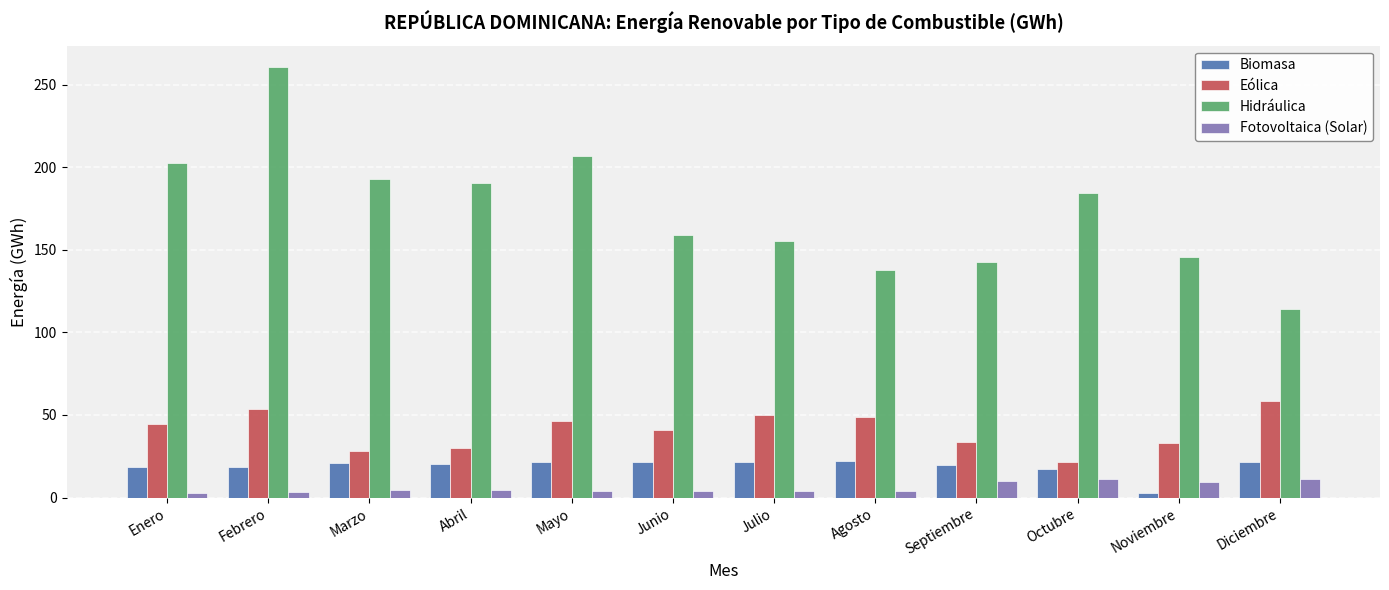

What is the difference between the Fotovoltaica (Solar) values at Octubre and Diciembre?

0.5